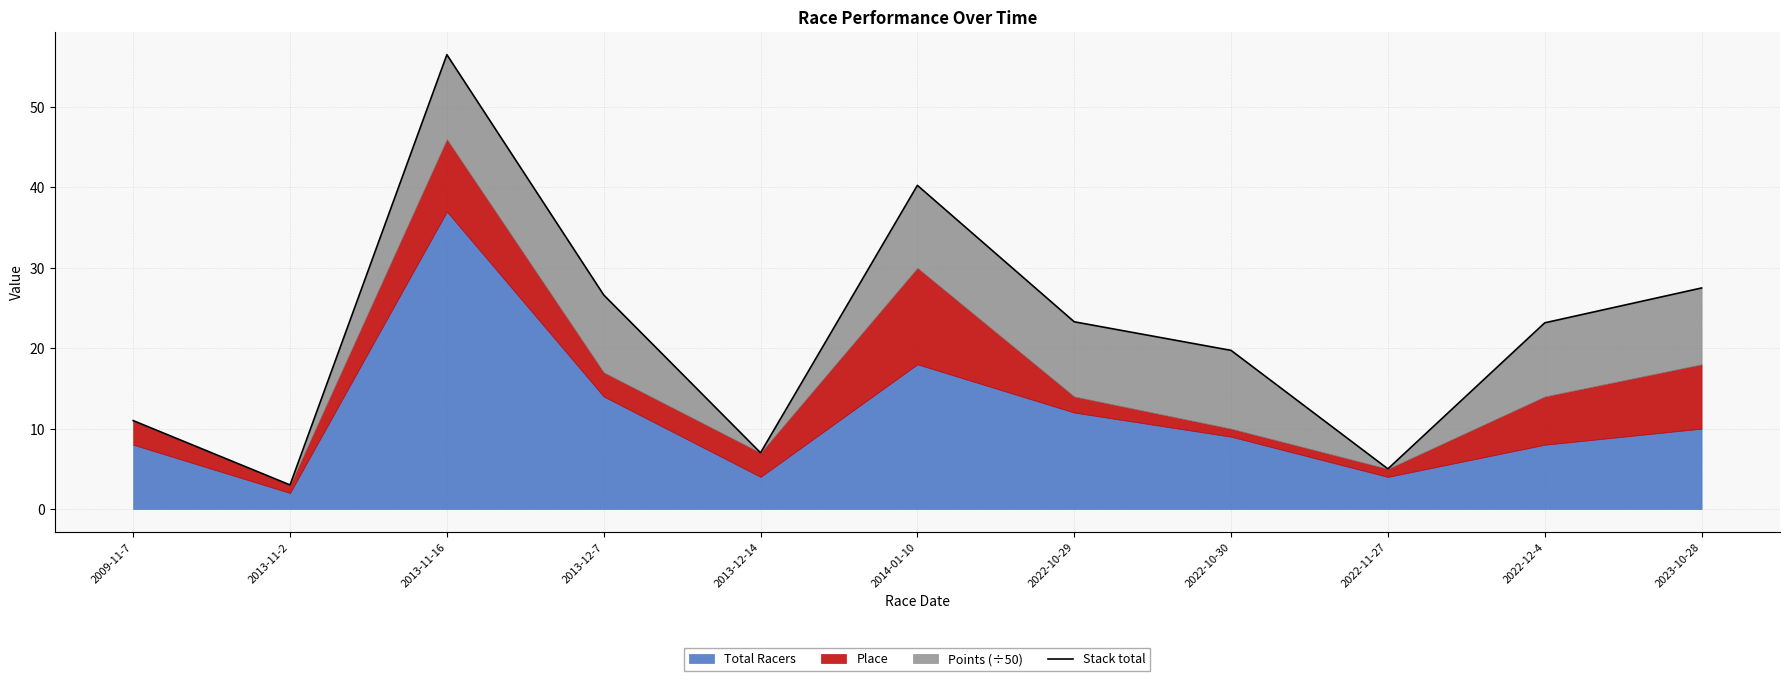

Is it true that the value at 2013-11-16 is 56.5?

True